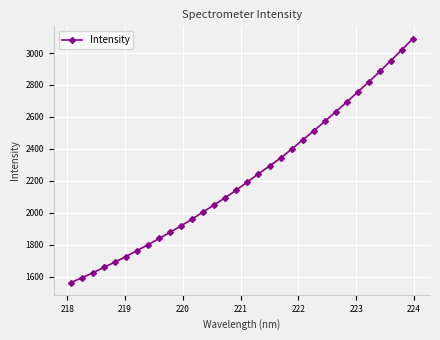

What is the value of the 3rd point from the left?

1624.4